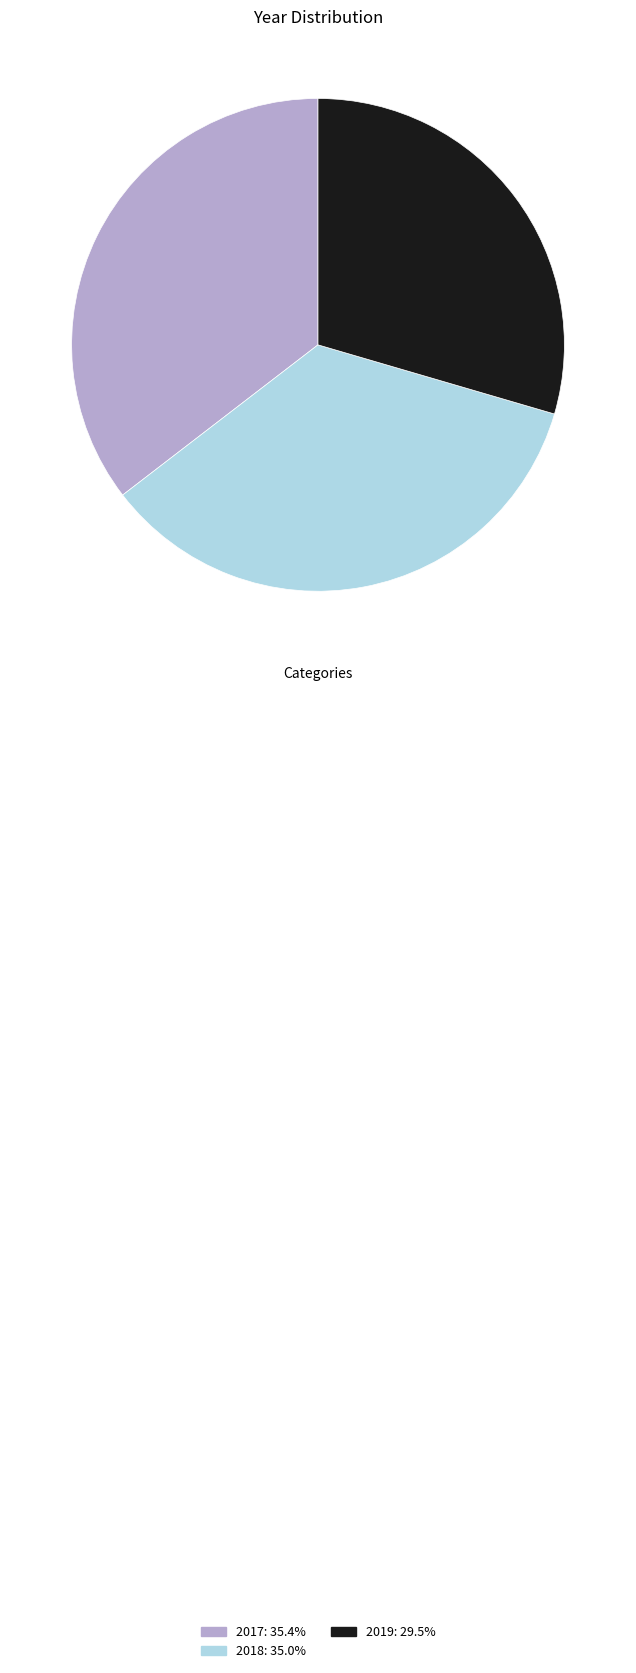

What is the ratio of the value at 2017 to the value at 2019?

1.2